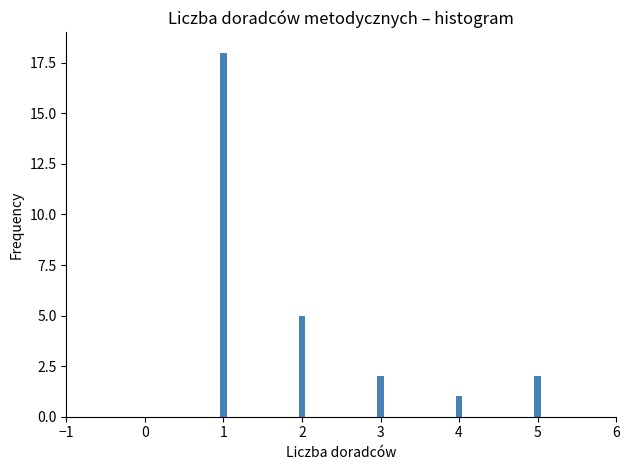

Reading right to left, list all the values displayed in this chart.

5=2	4=1	3=2	2=5	1=18	0=0